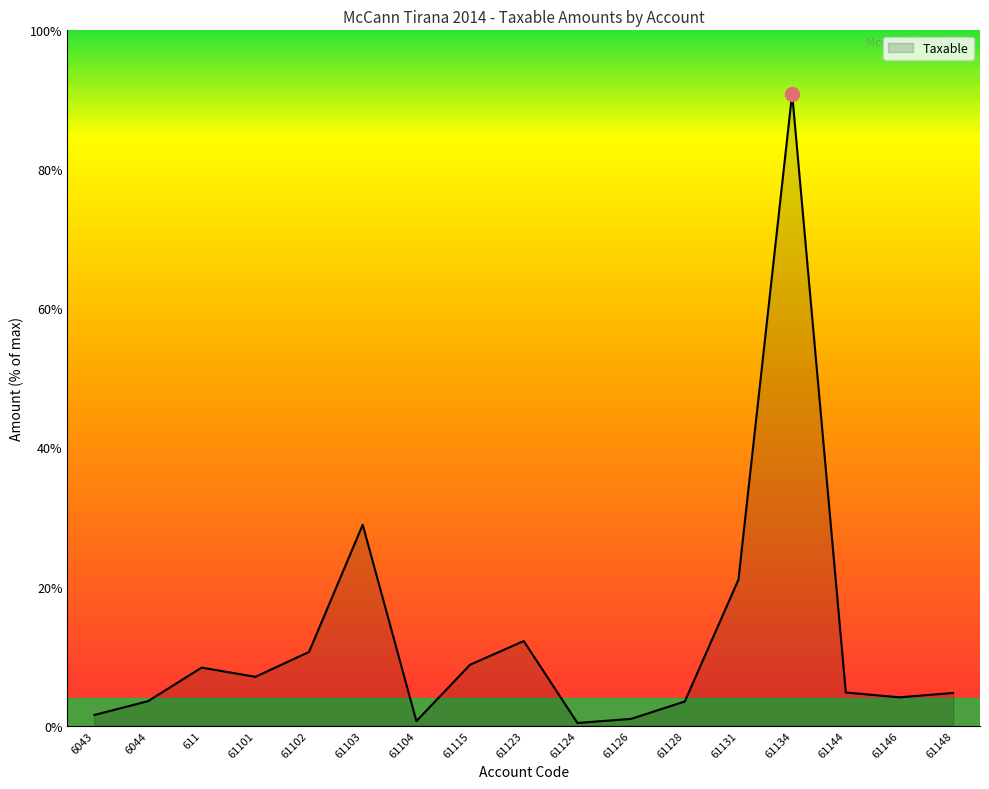

What position from the left is 61102?

5